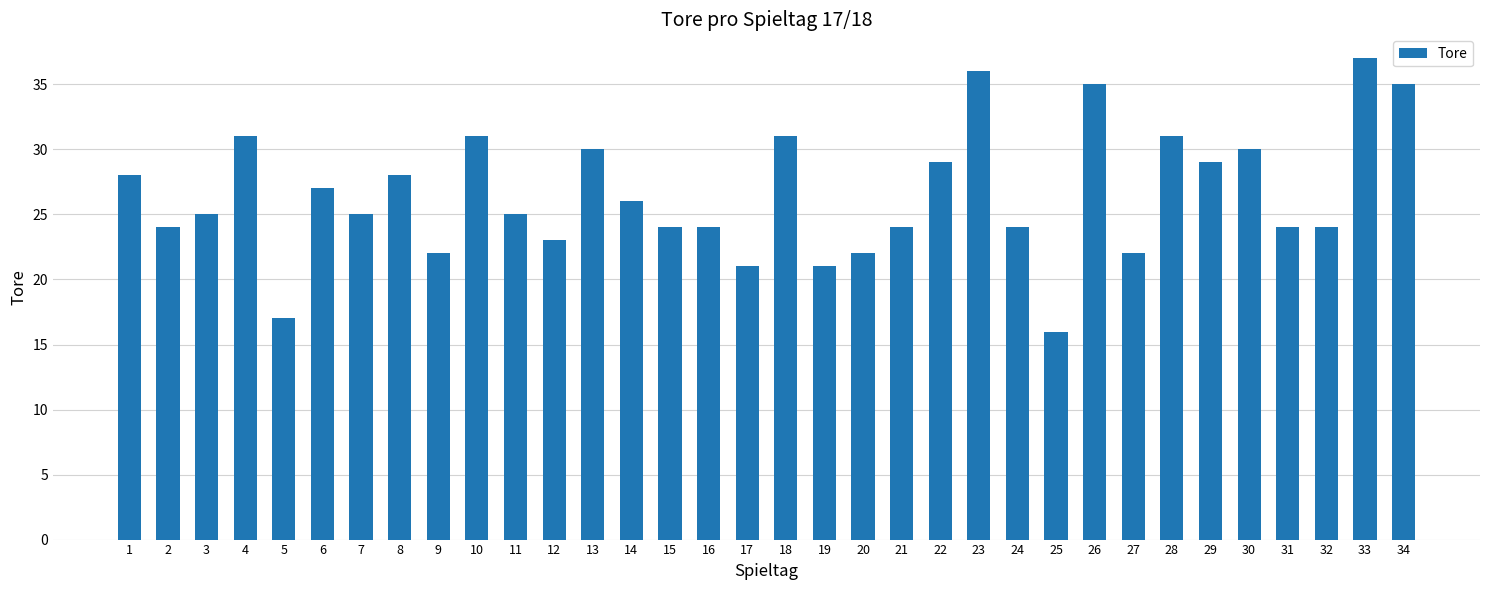

Does the chart contain any negative values?

No